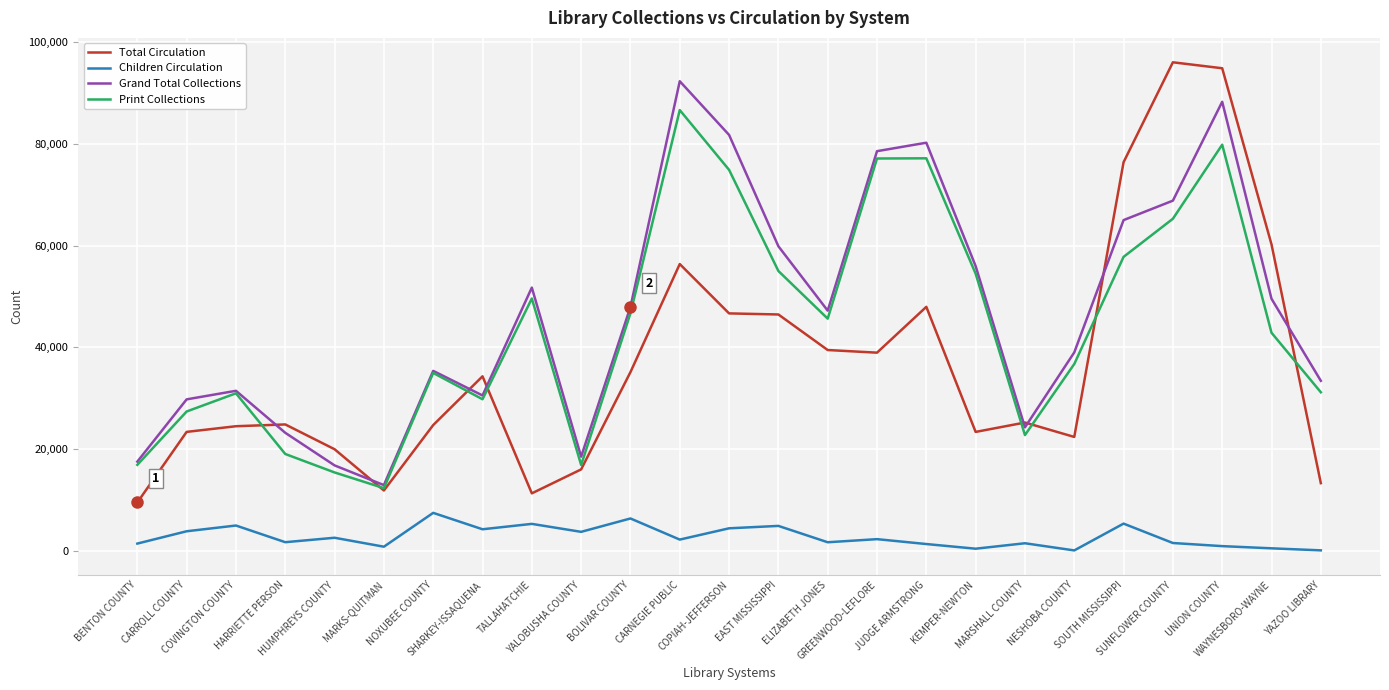

Is it true that Grand Total Collections equals 61982 at NOXUBEE COUNTY?

False